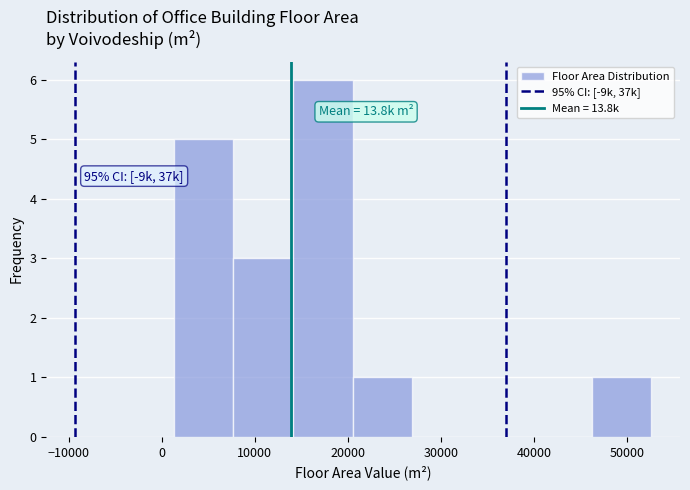

Which range on the x-axis has the tallest bar?

14000 to 21000